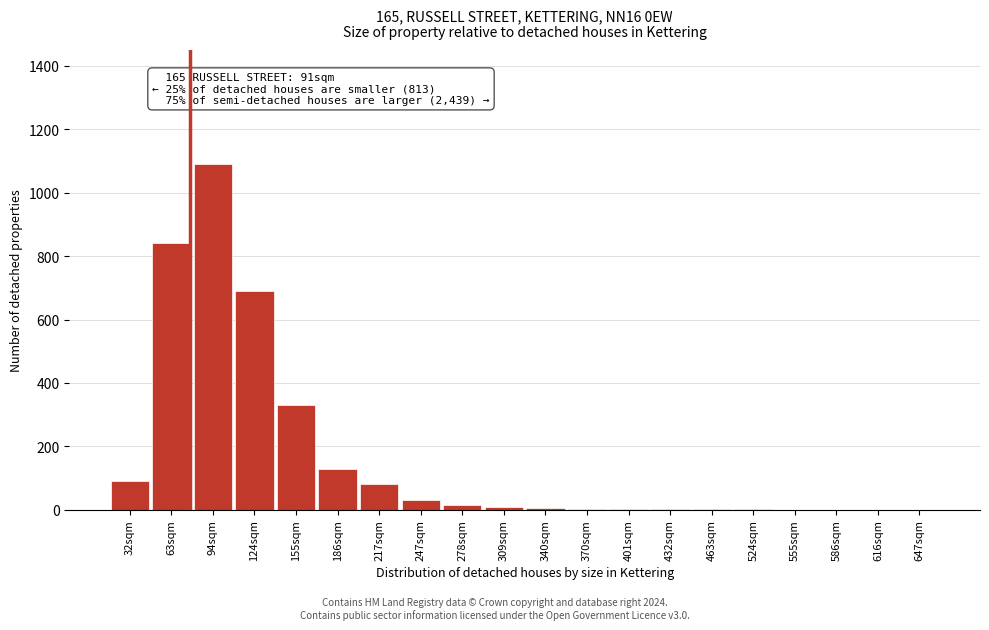

What is the maximum value shown in the chart?

1090